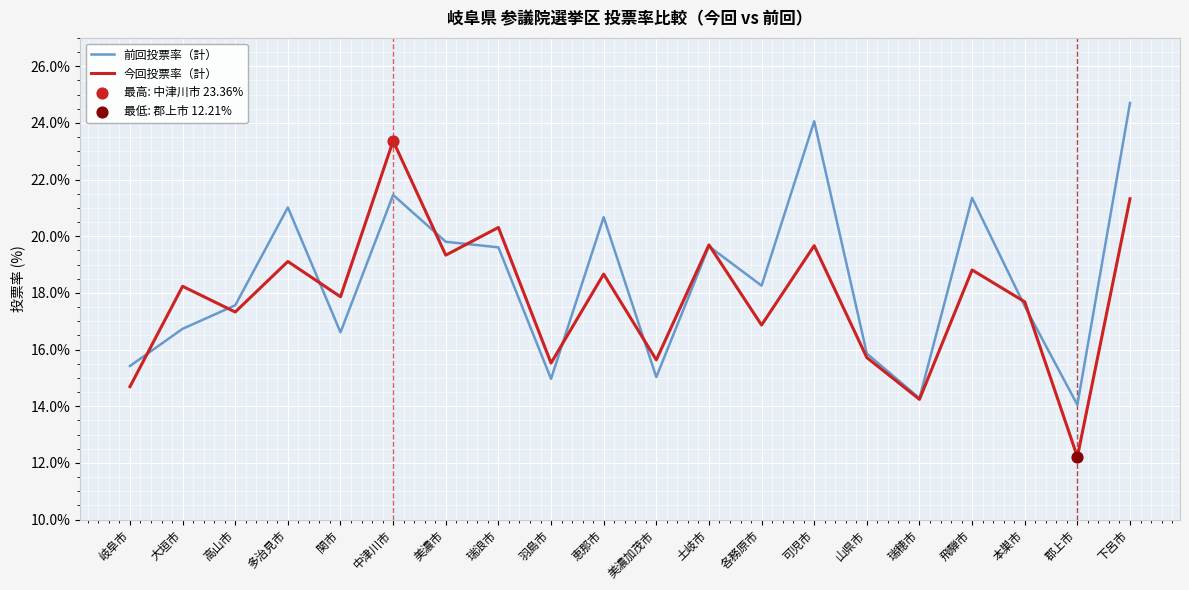

Which series changed the most between 瑞浪市 and 郡上市?

今回投票率（計）